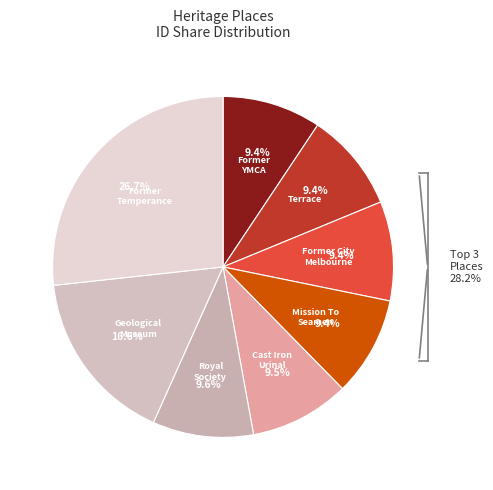

Which slice is the largest?

Former Temperance & General